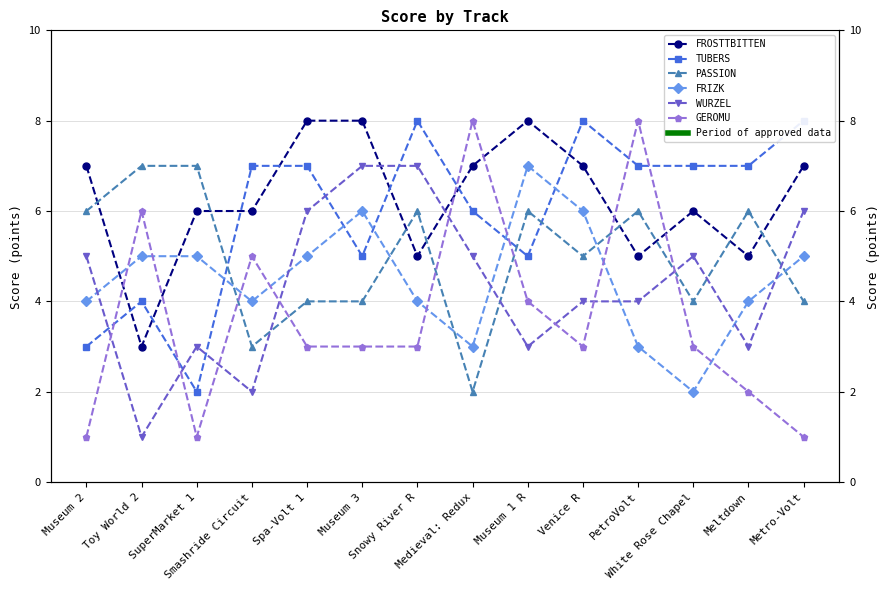

What is the average value of the WURZEL series?

4